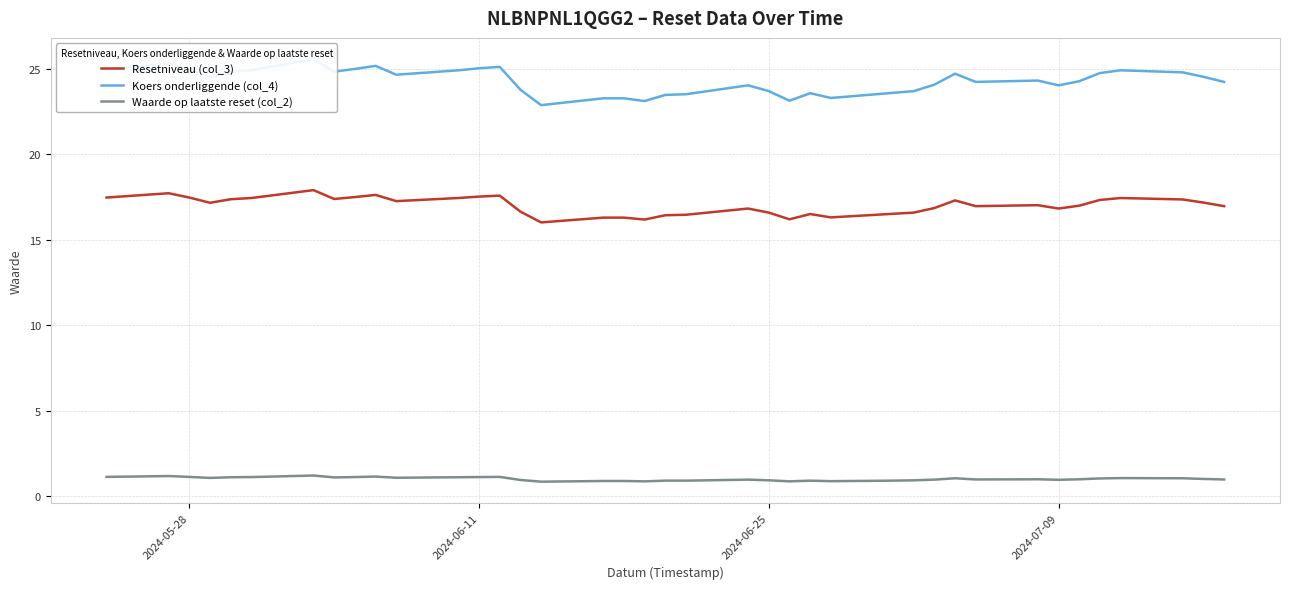

True or false: Resetniveau (col_3) and Waarde op laatste reset (col_2) cross at least once.

False